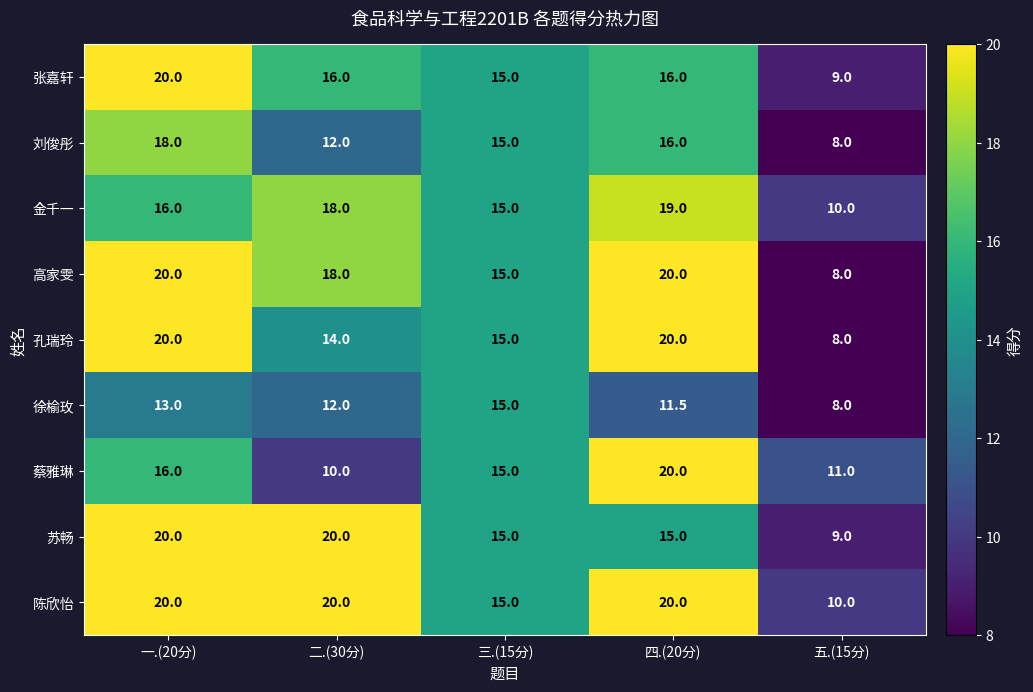

Is it true that 徐榆玫 equals 13.0 at 一.(20分)?

True